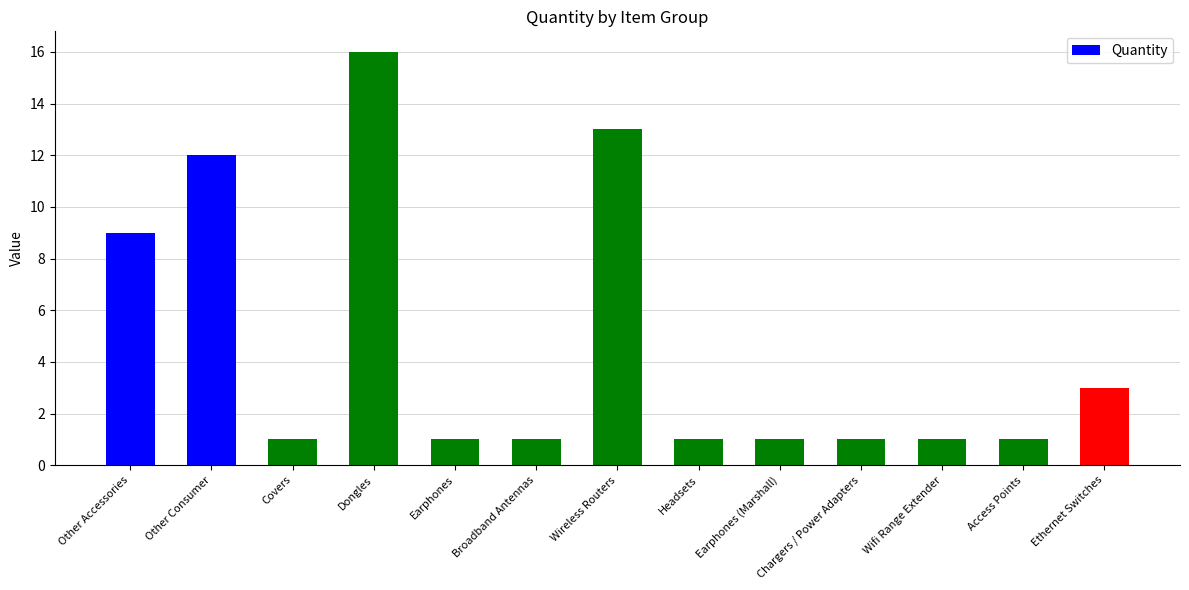

At which label is the value closest to 8?

Other Accessories